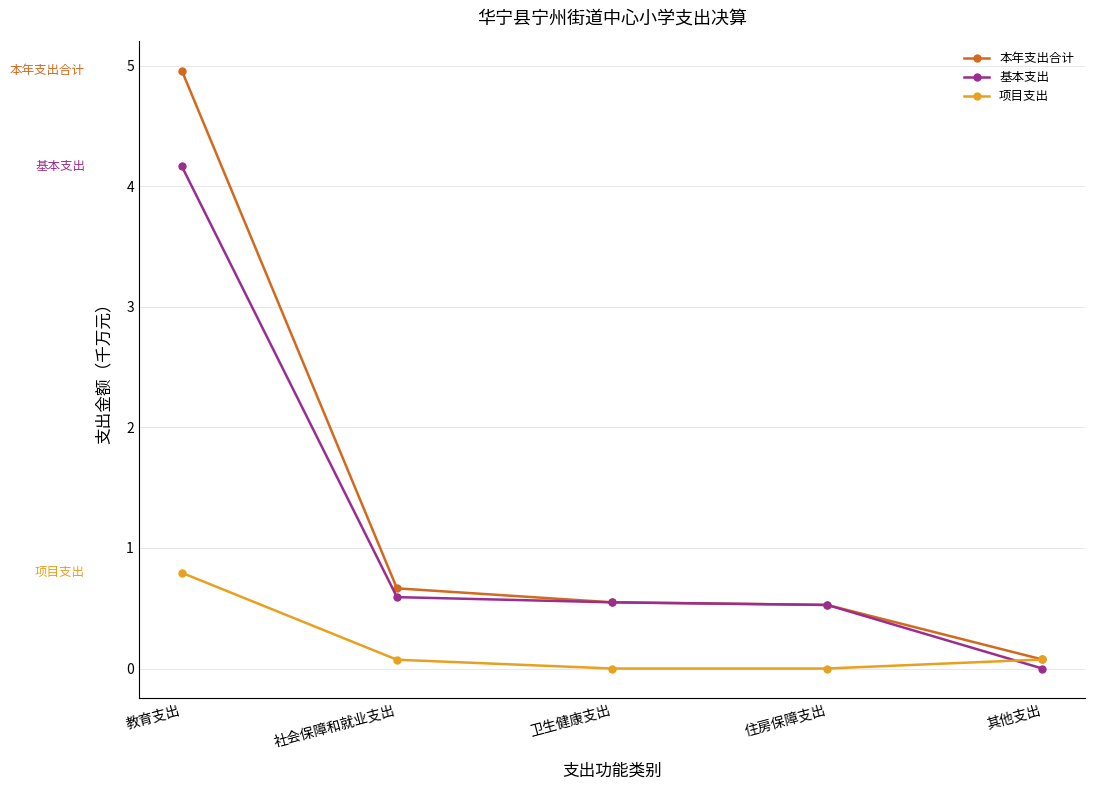

Rank the series by their maximum value, from lowest to highest.

项目支出, 基本支出, 本年支出合计